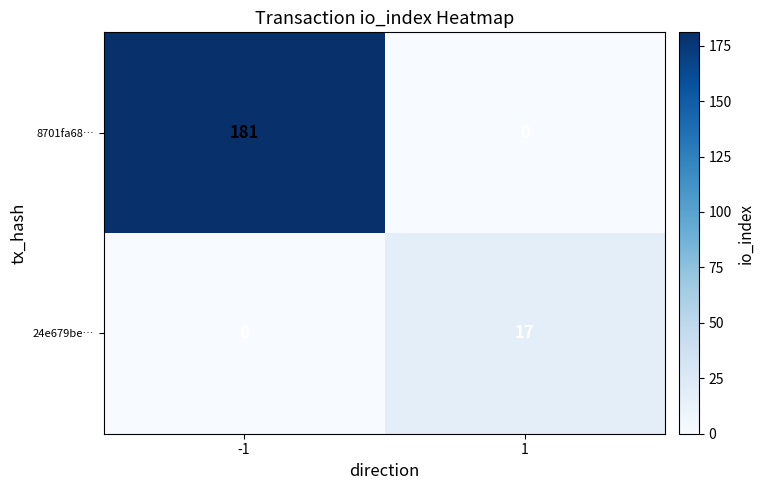

Is the value of 8701fa68… at 1 greater than the value of 24e679be… at 1?

No